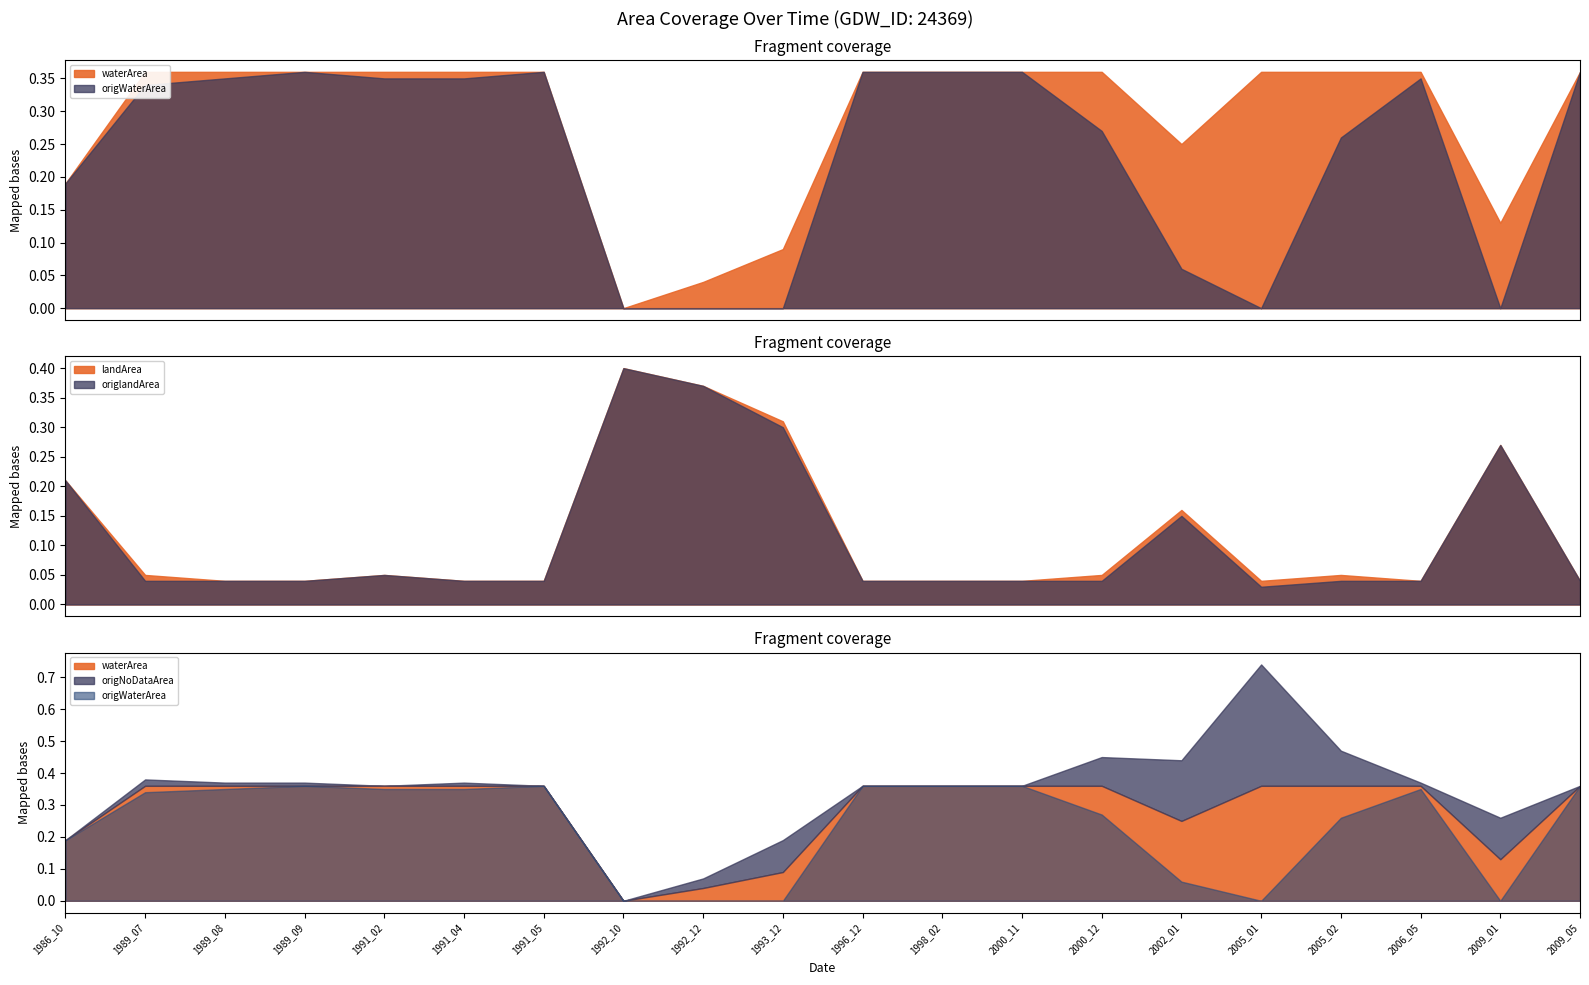

How many interior local valleys does the waterArea series have?

3